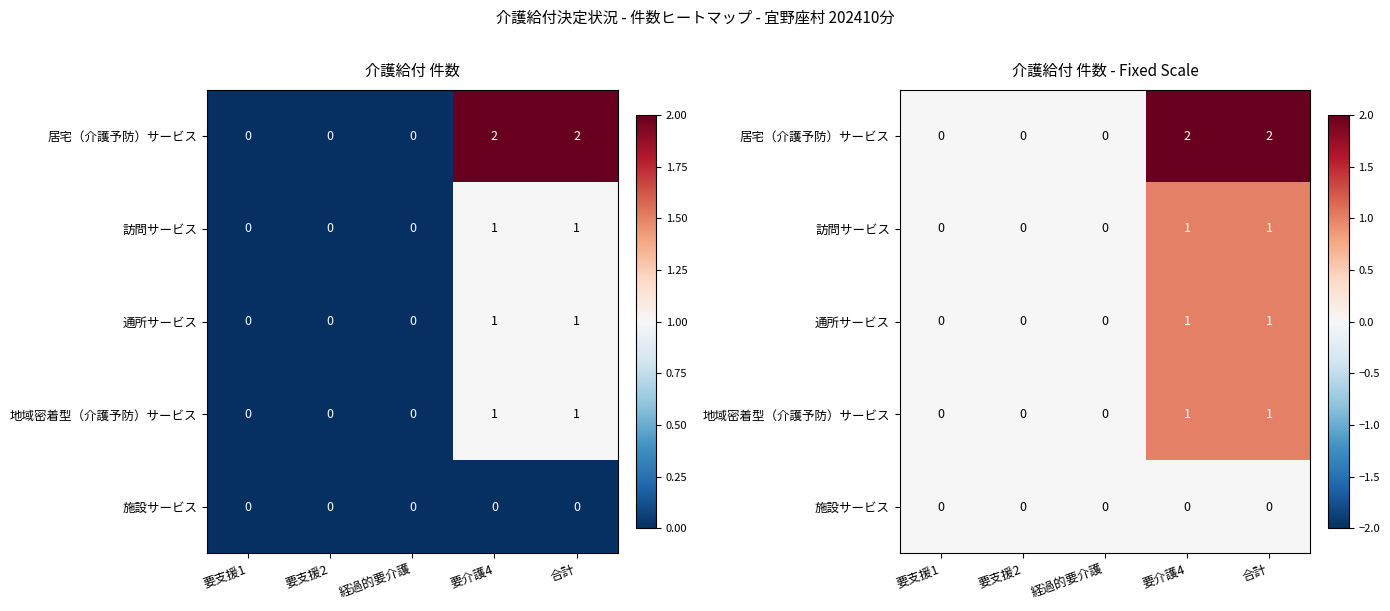

How many values in 通所サービス are above zero?

2